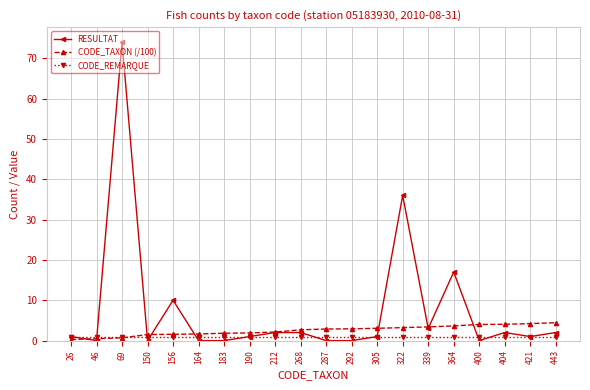

What is the maximum value shown in the chart?

74.0